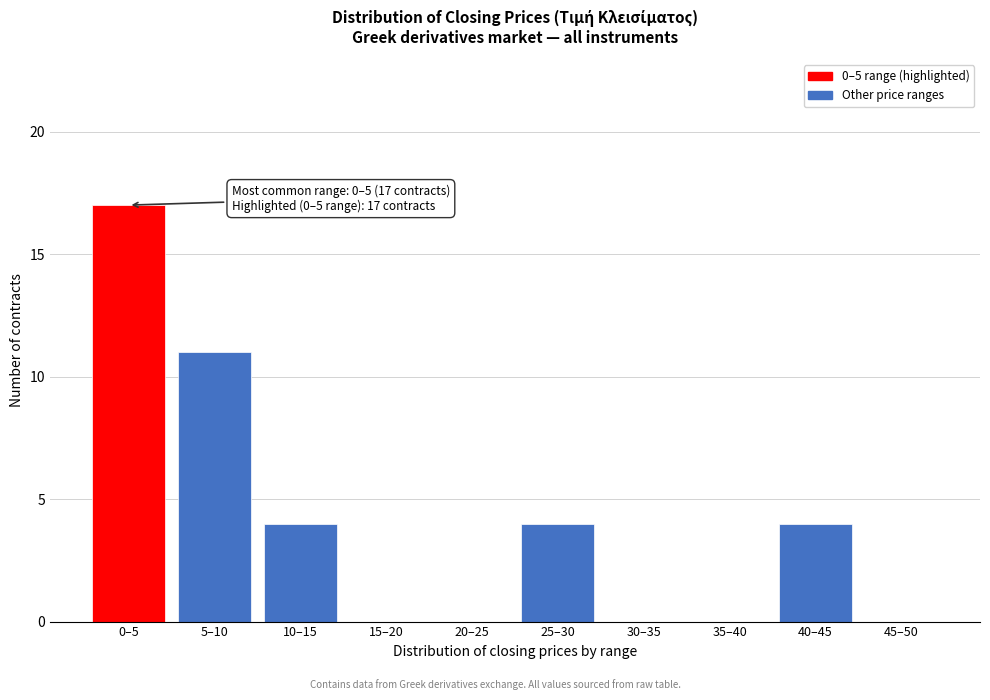

Reading left to right, transcribe all the data shown in this chart.

0–5=17	5–10=11	10–15=4	15–20=0	20–25=0	25–30=4	30–35=0	35–40=0	40–45=4	45–50=0